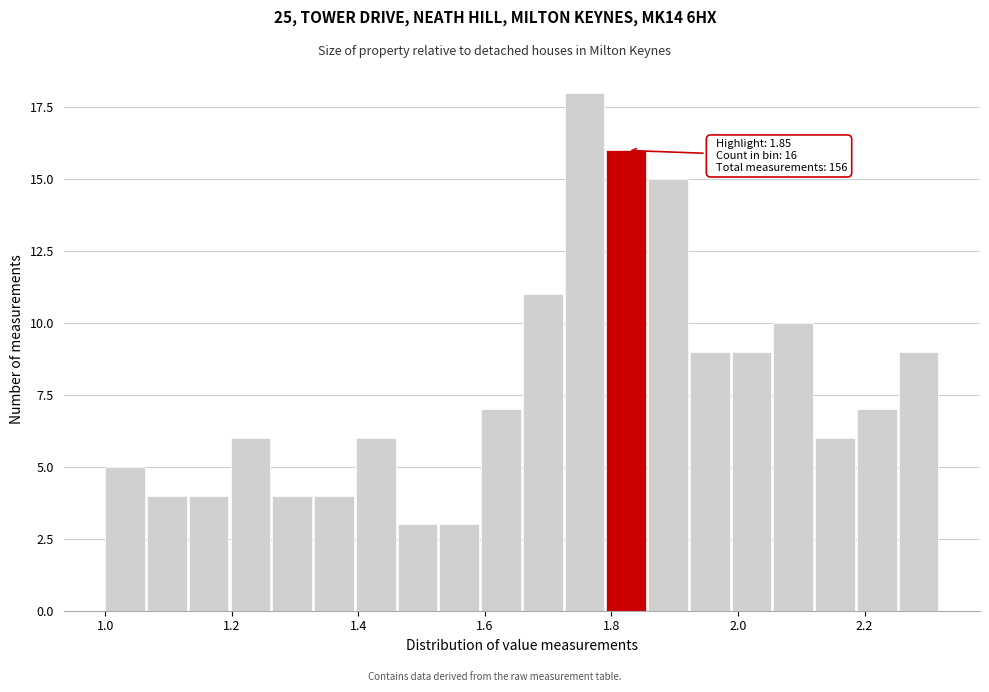

Read against the x-axis, roughly where is the centre of the tallest bar?

1.76